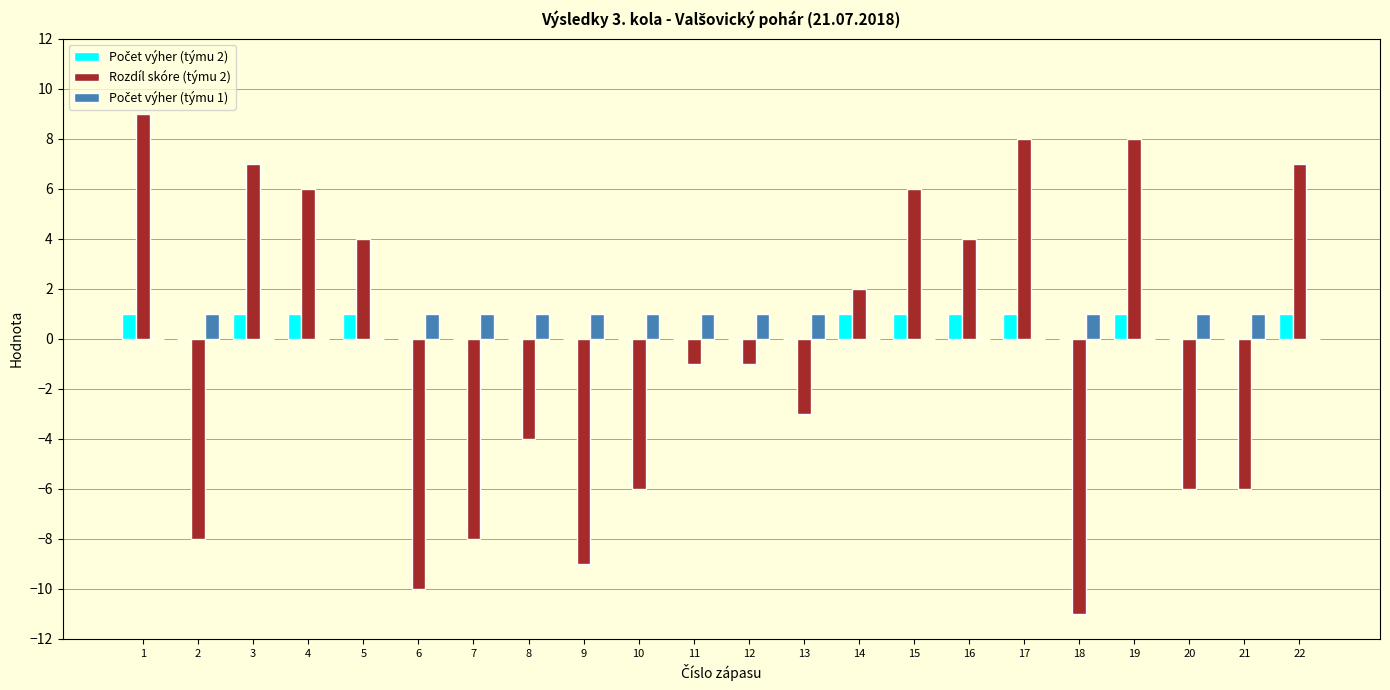

At which category does the chart reach its peak across all series?

1